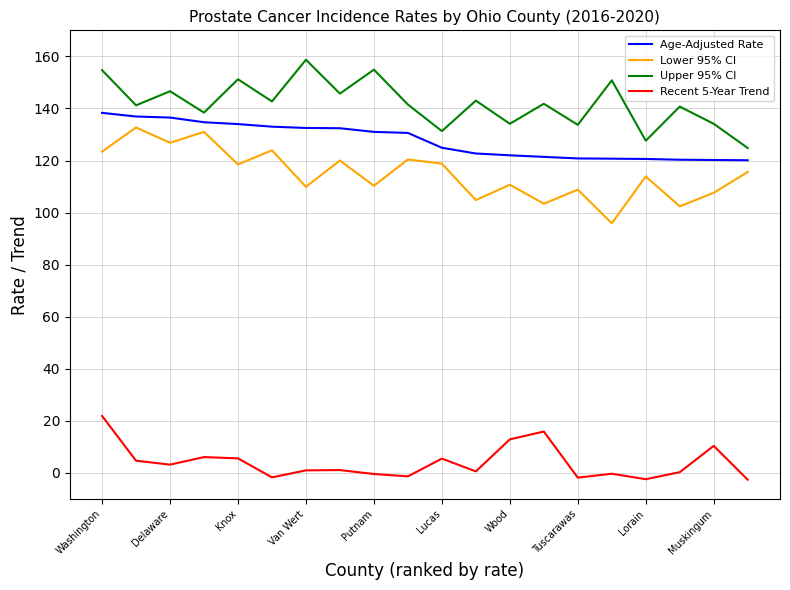

Which series has the largest total across all categories?

Upper 95% CI